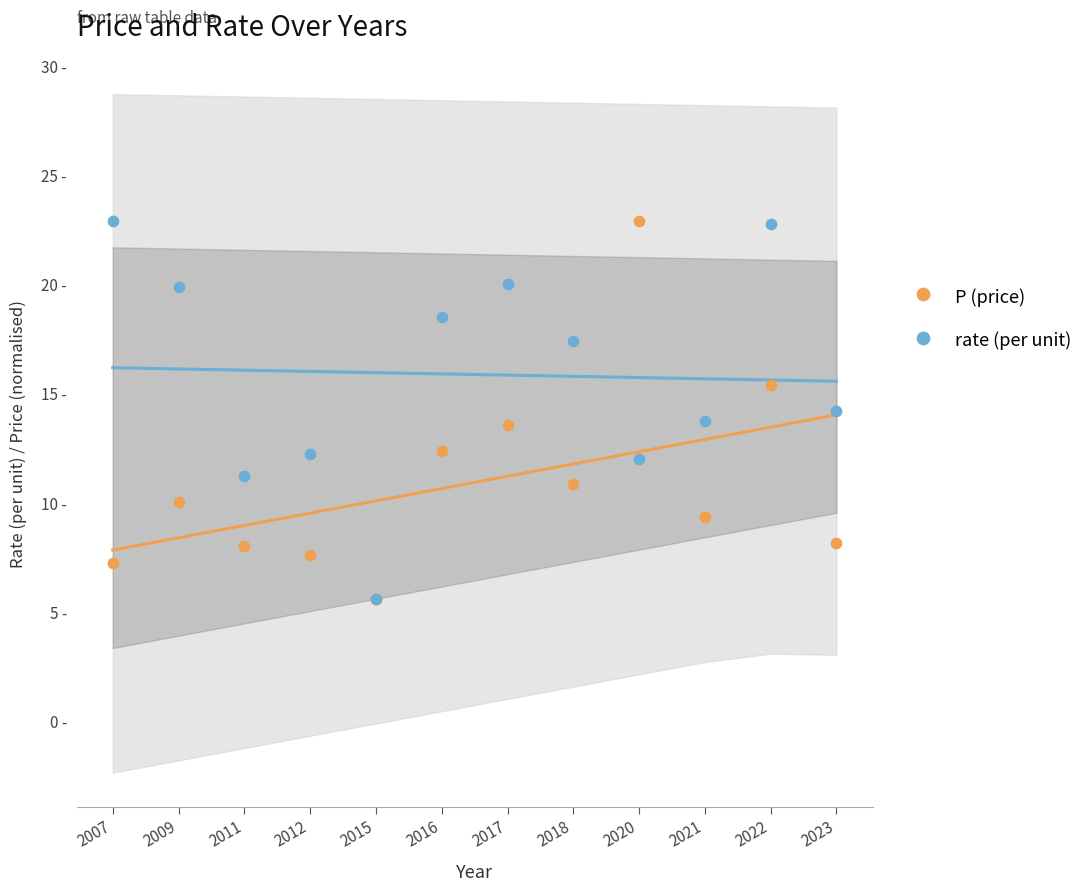

What are all the series names shown in the legend?

P (price), rate (per unit)